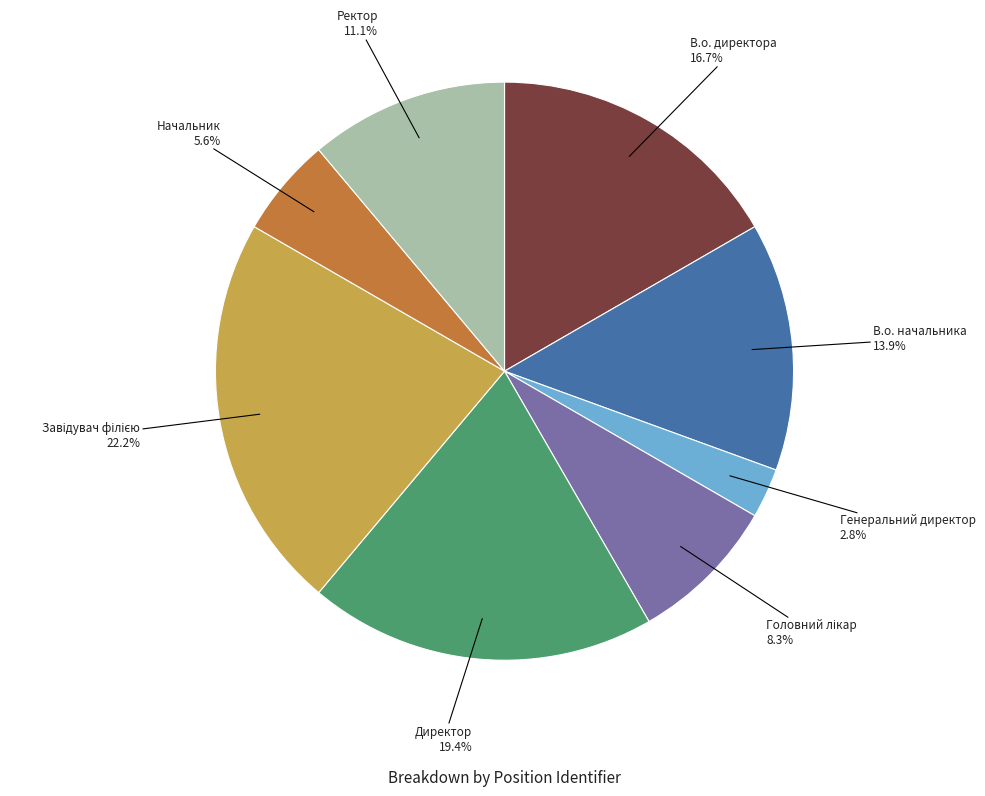

Is there any slice that represents more than half of the pie?

No